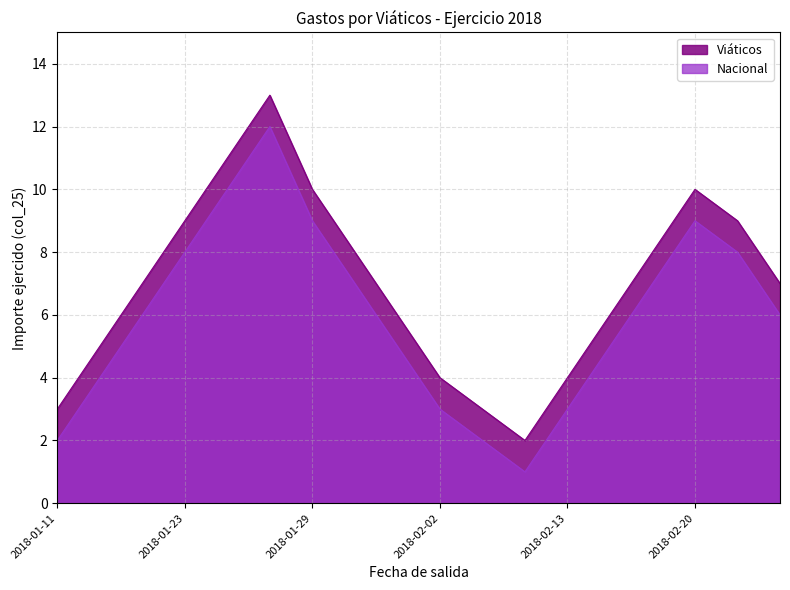

True or false: Viáticos has a value of 7 at 2018-03-08.

True